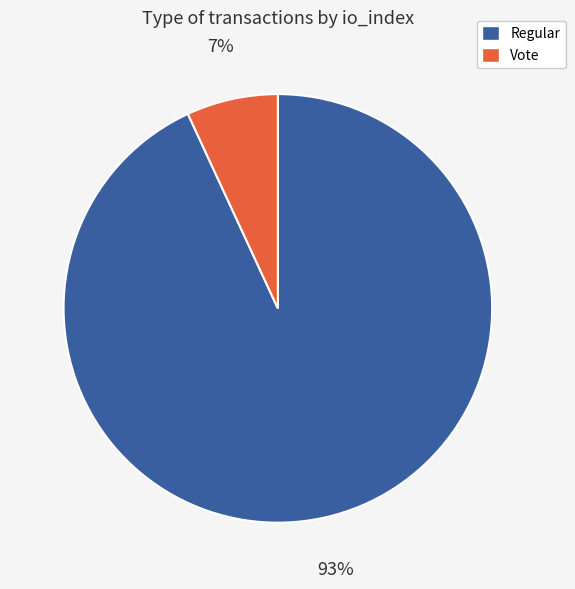

To the nearest percent, what is the difference between the largest and smallest slice percentages?

86%